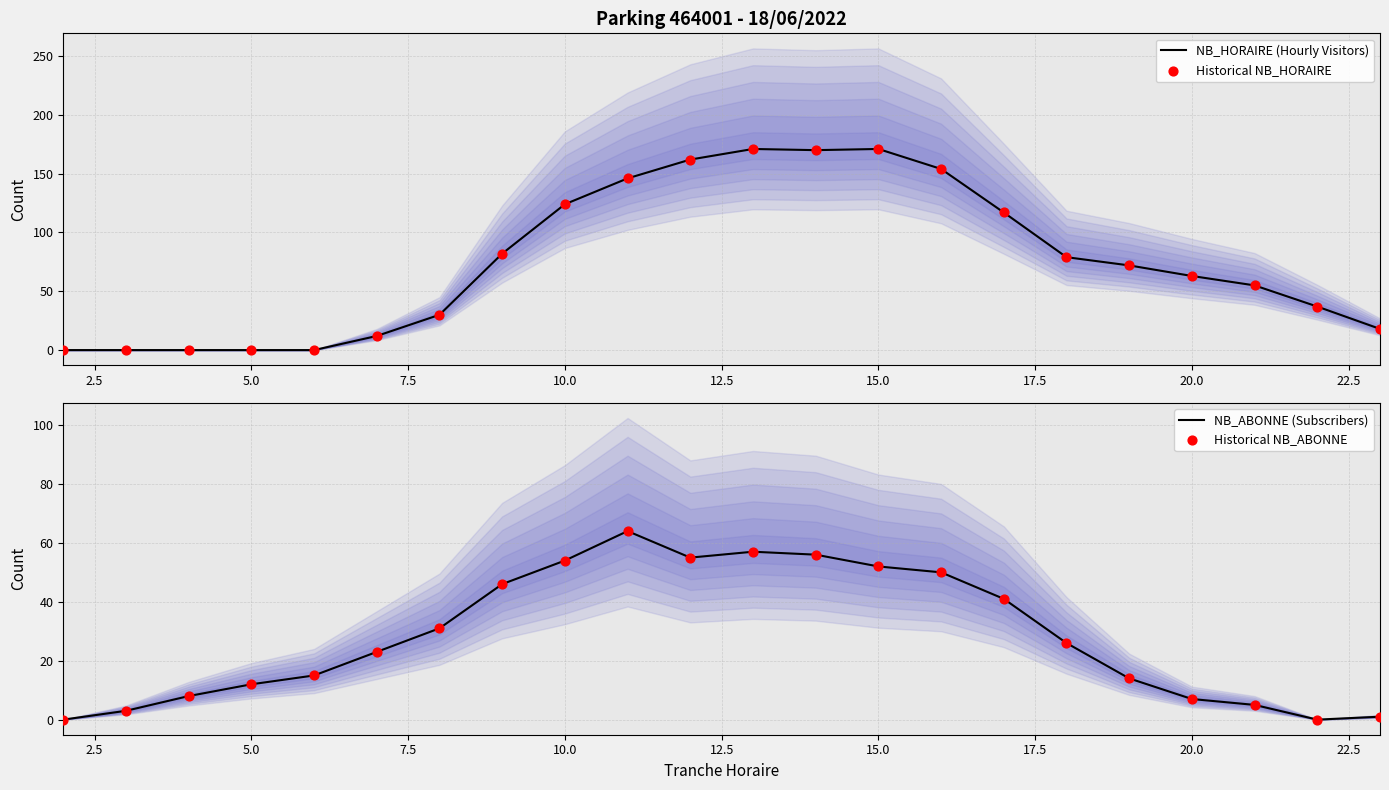

What are all the series names shown in the legend?

NB_HORAIRE (Hourly Visitors), Historical NB_HORAIRE, NB_ABONNE (Subscribers), Historical NB_ABONNE